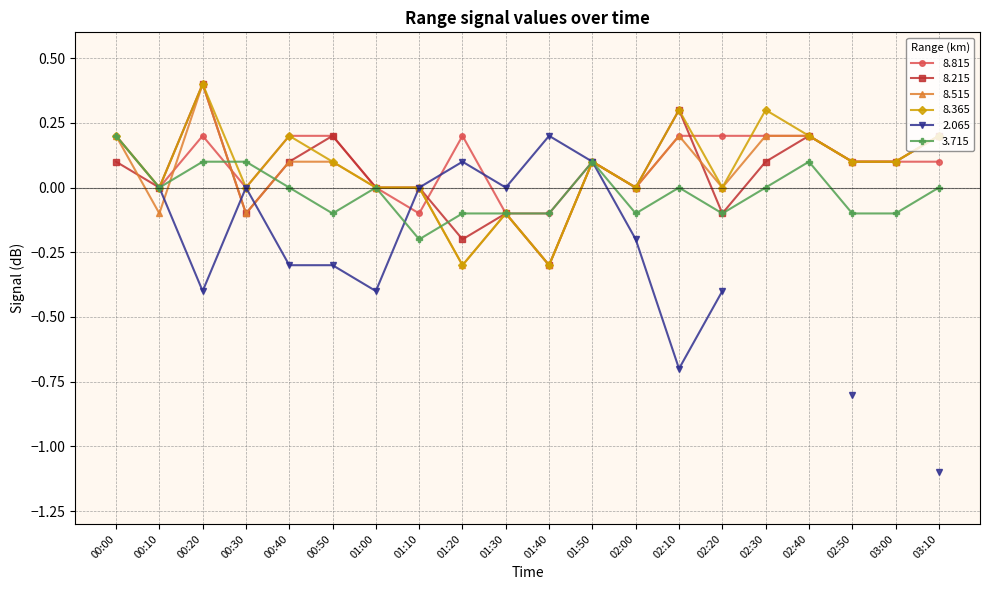

The 8.365 series shows 0.0 at 01:00. True or false?

True